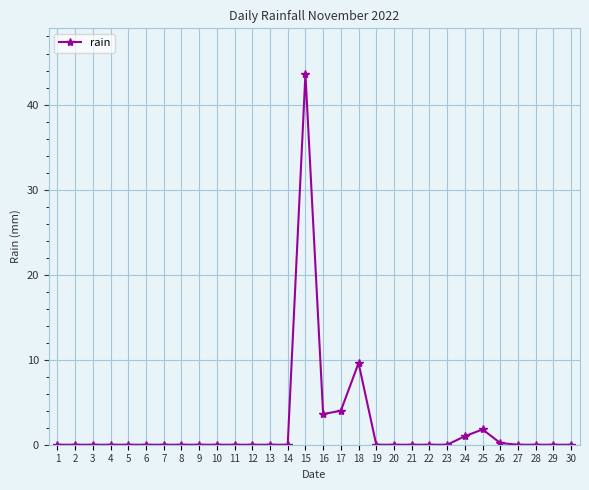

Reading left to right, transcribe all the data shown in this chart.

0.0	0.0	0.0	0.0	0.0	0.0	0.0	0.0	0.0	0.0	0.0	0.0	0.0	0.0	43.6	3.6	4.0	9.6	0.0	0.0	0.0	0.0	0.0	1.0	1.8	0.2	0.0	0.0	0.0	0.0